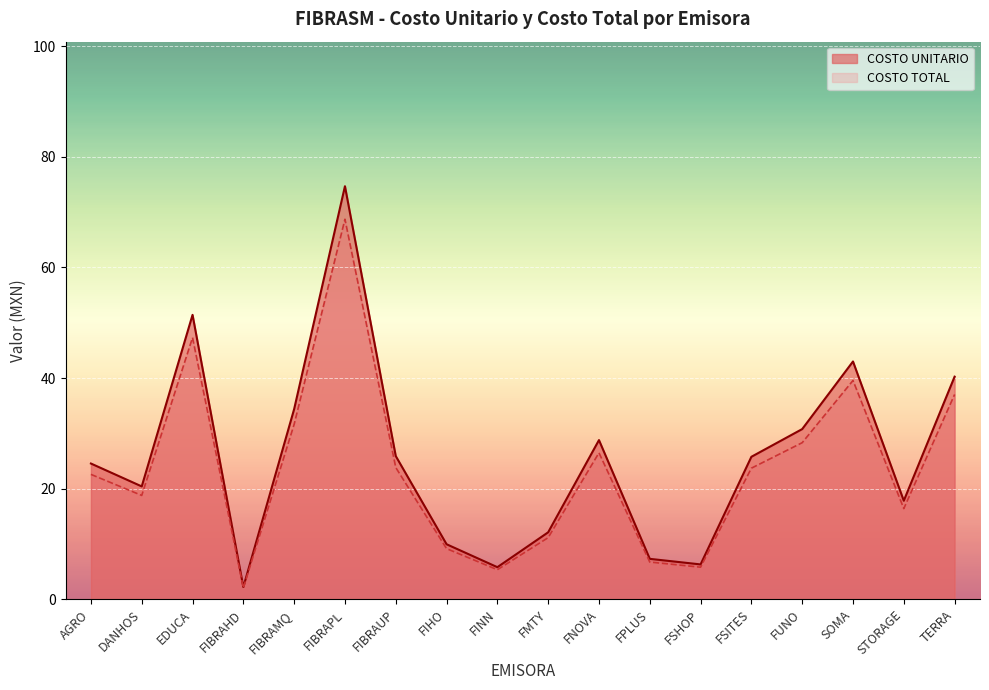

True or false: COSTO UNITARIO and COSTO TOTAL intersect in this chart.

False